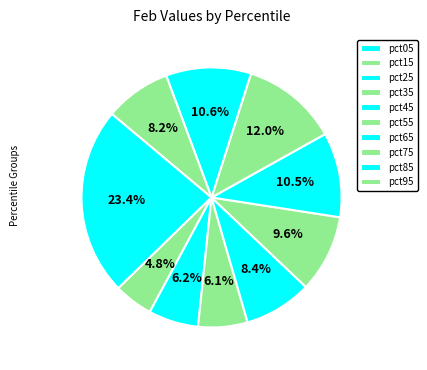

True or false: pct45 accounts for 17% of the total.

False